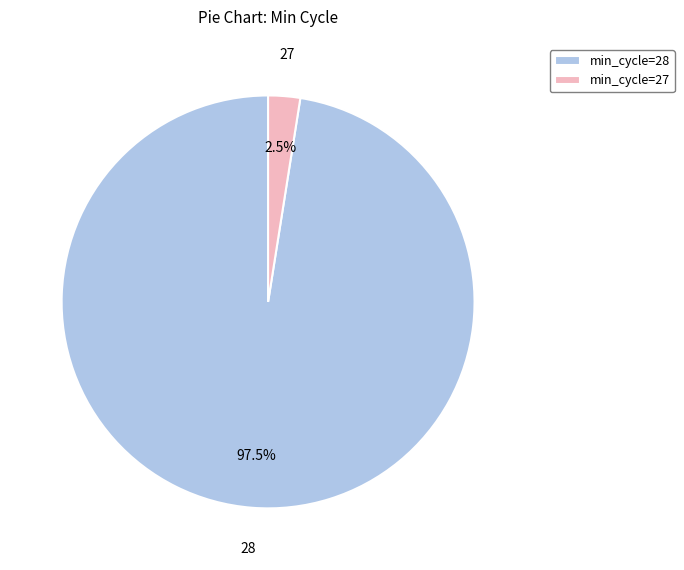

What percentage do min_cycle=27 and min_cycle=28 together represent?

100.0%